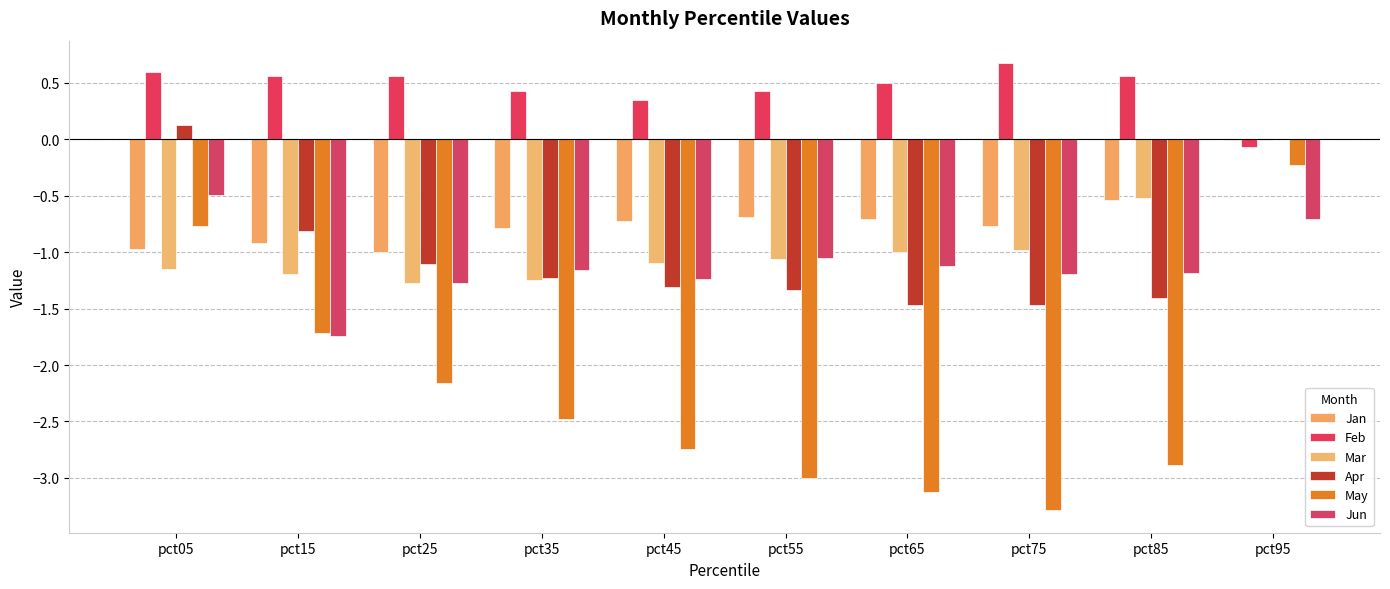

Rank the series at pct75 from highest to lowest value.

Feb, Jan, Mar, Jun, Apr, May